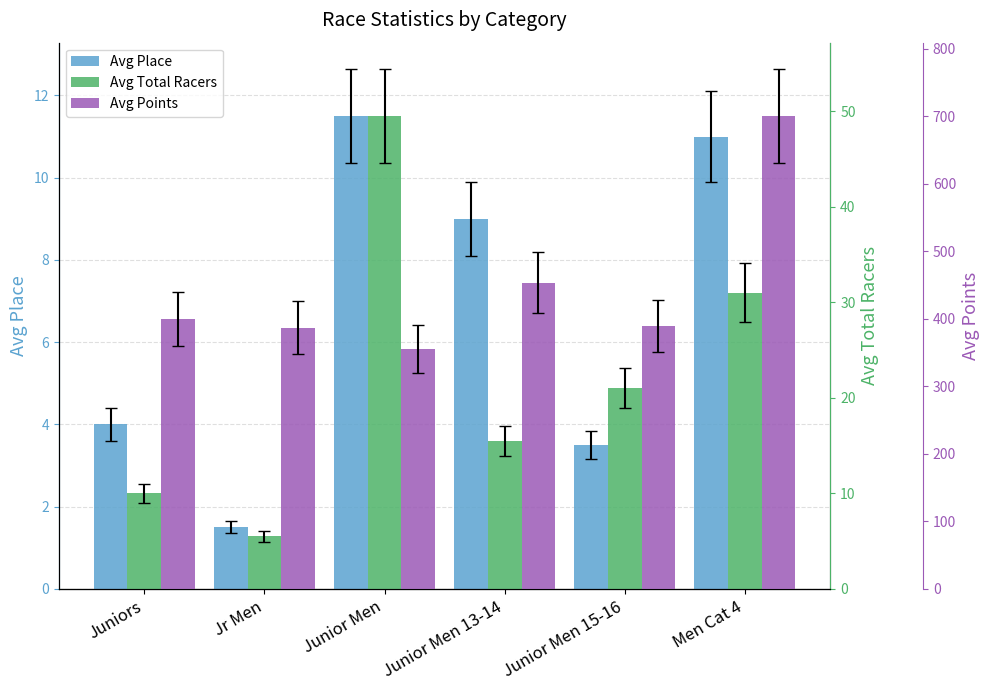

Rank the series at Junior Men 15-16 from lowest to highest value.

Avg Place, Avg Total Racers, Avg Points